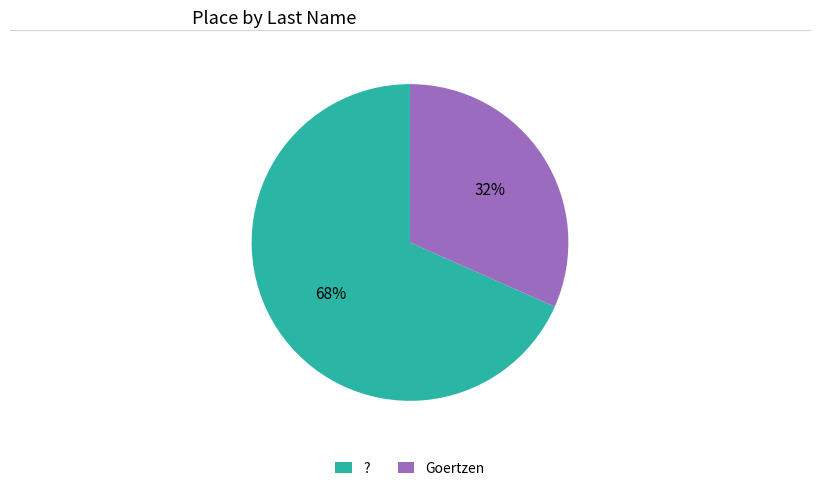

To the nearest percent, what percentage of the pie is ??

68%